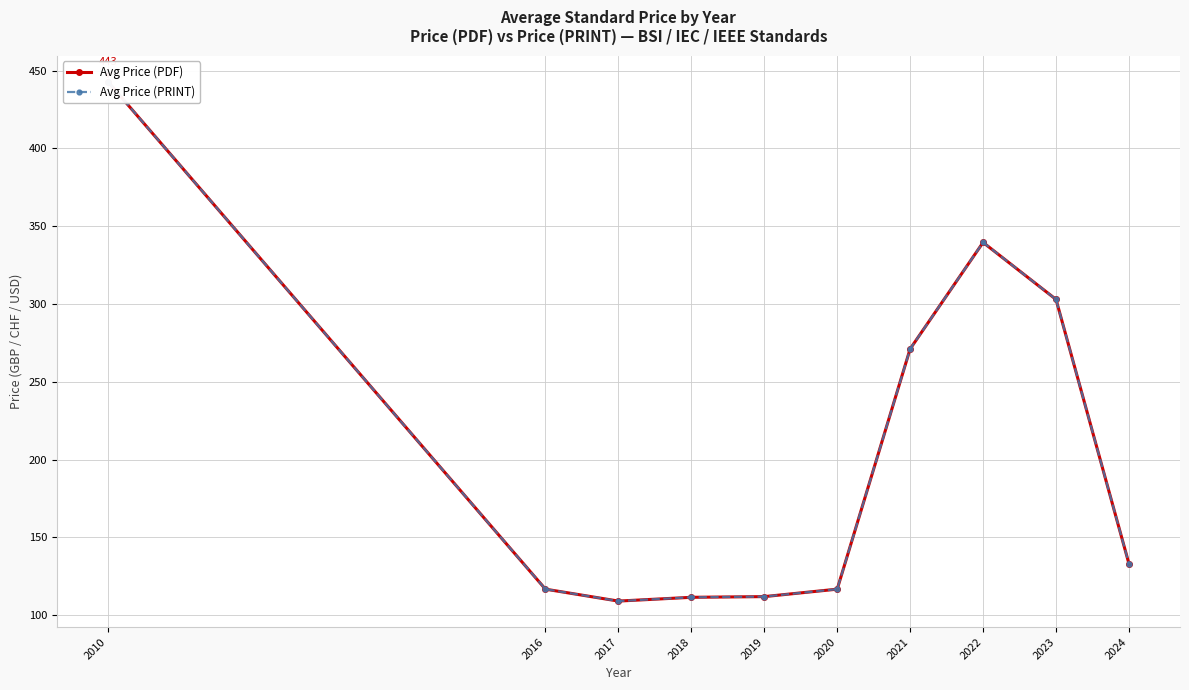

Rank the series by their maximum value, from lowest to highest.

Avg Price (PDF), Avg Price (PRINT)